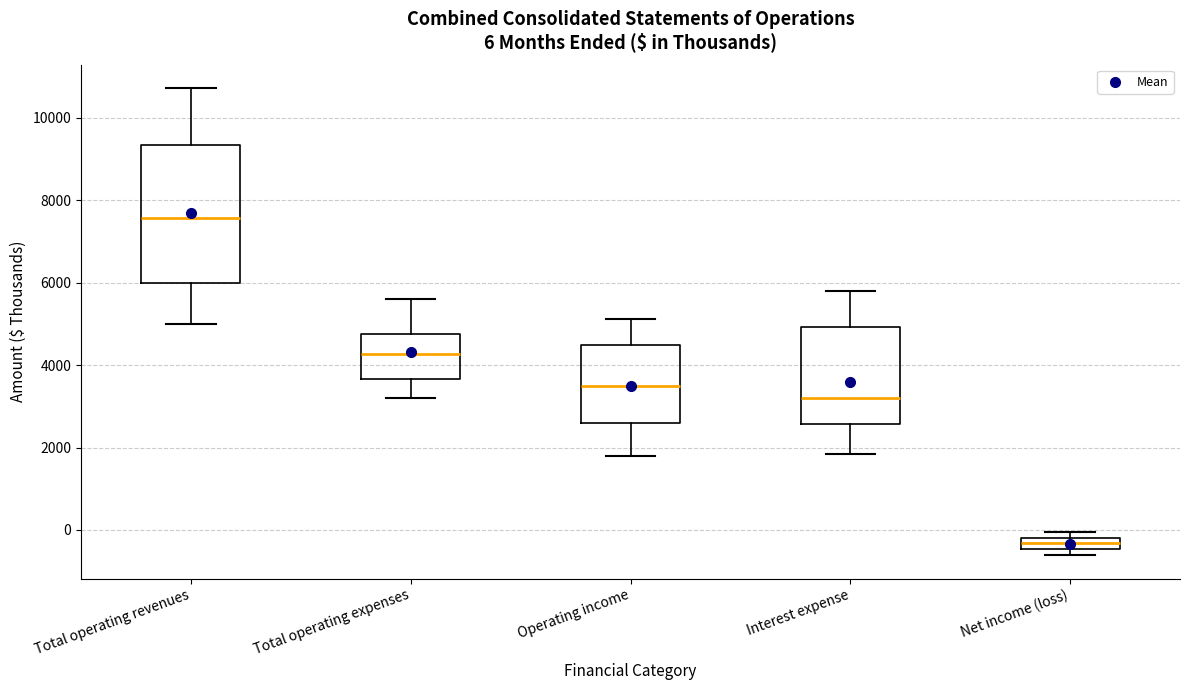

Comparing the boxes themselves (not the whiskers), which one is the tallest?

Total operating revenues